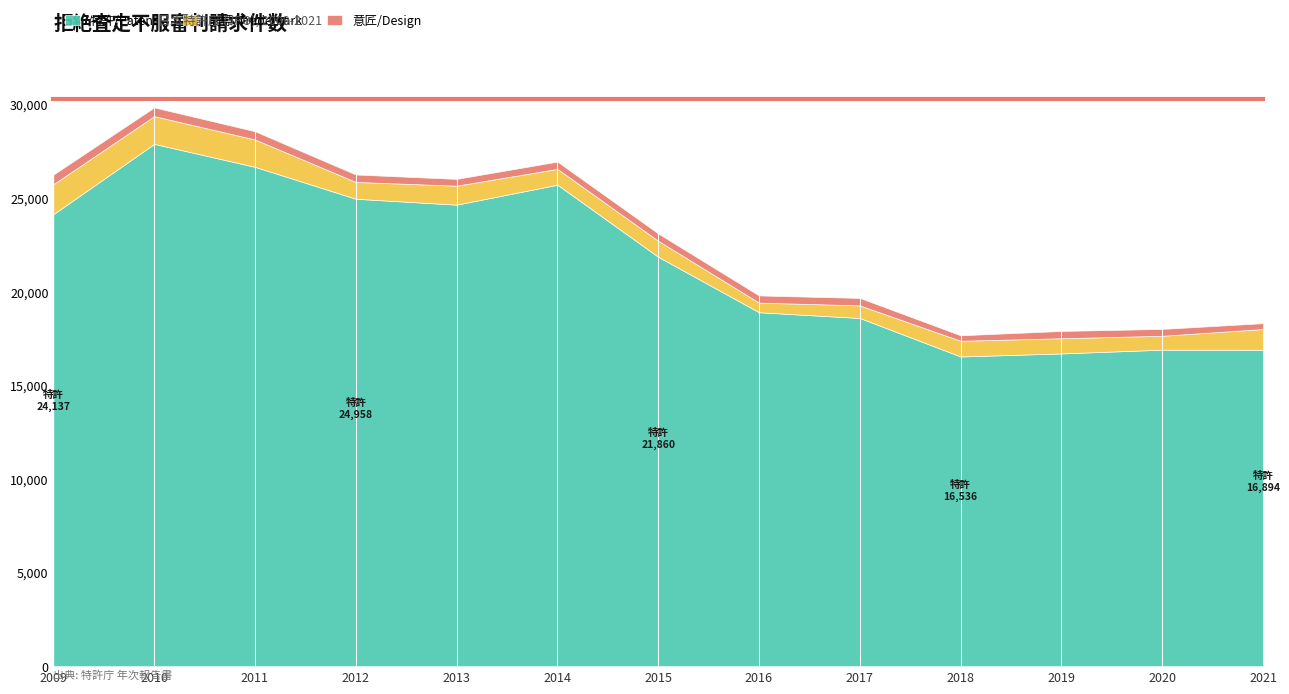

True or false: 意匠/Design and 特許/Patent intersect in this chart.

False